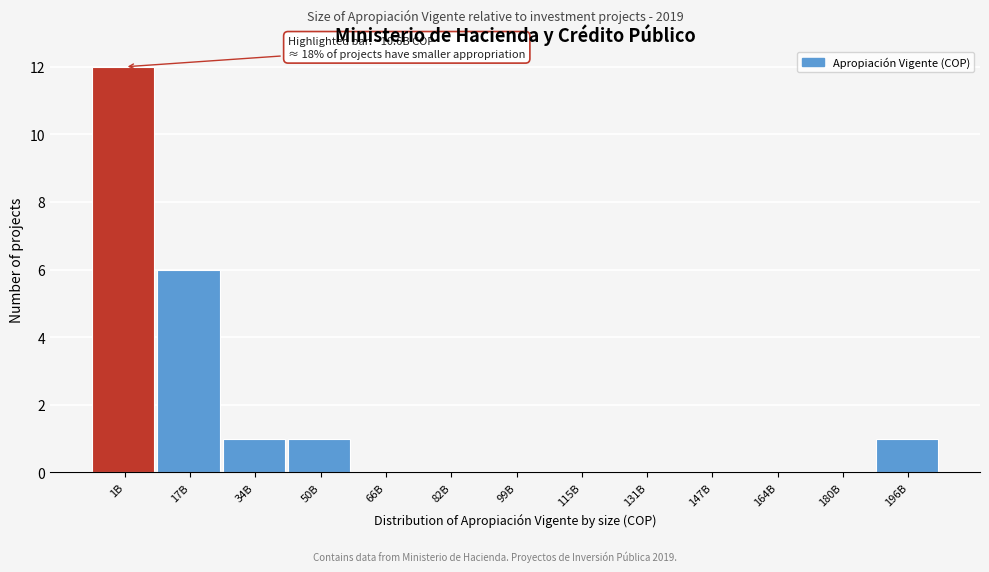

Reading left to right, transcribe all the data shown in this chart.

1B=12	17B=6	34B=1	50B=1	66B=0	82B=0	99B=0	115B=0	131B=0	147B=0	164B=0	180B=0	196B=1